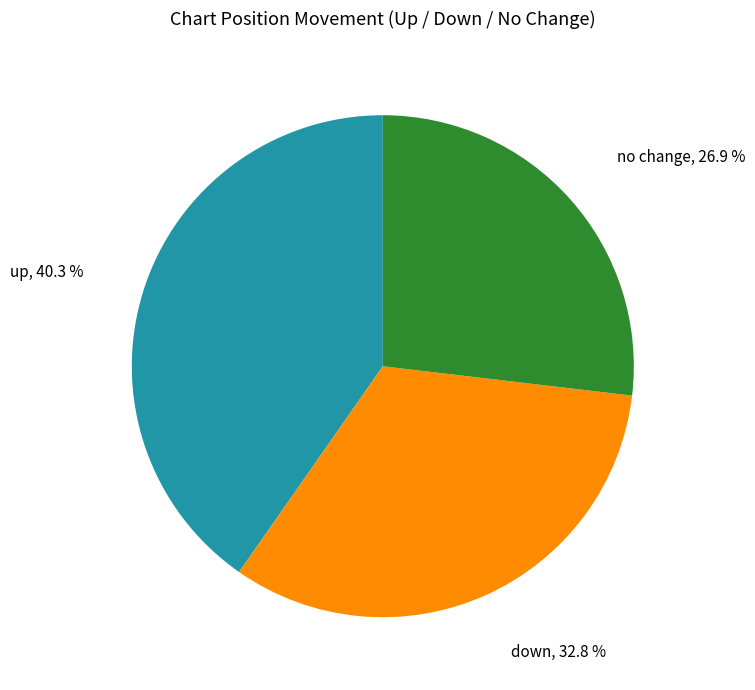

Does any single category account for the majority?

No